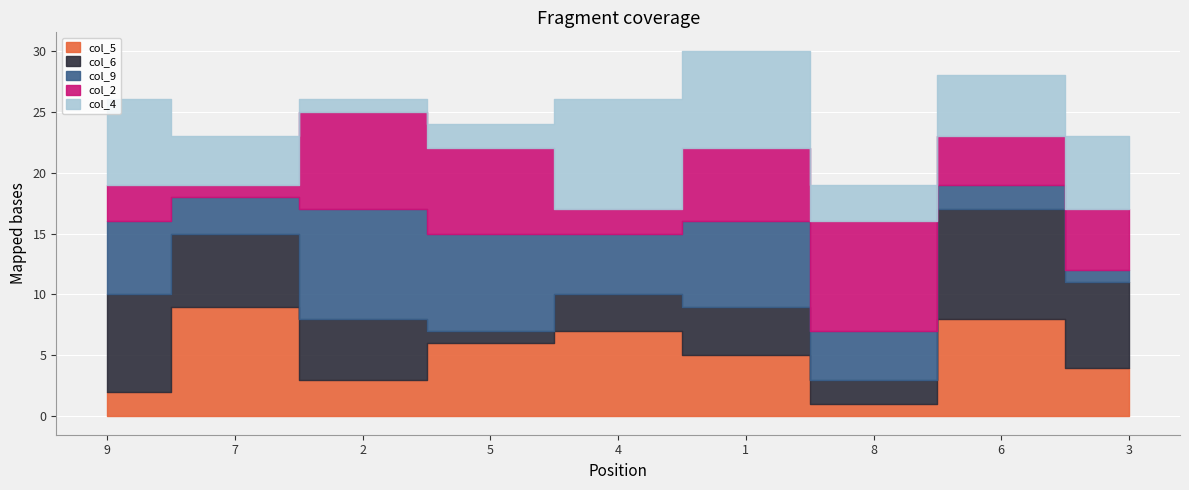

At how many categories does at least one series exceed 2?

9